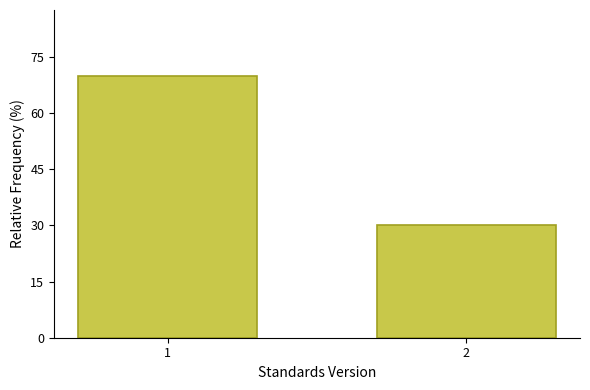

Reading left to right, extract all data points from this chart.

1=70	2=30